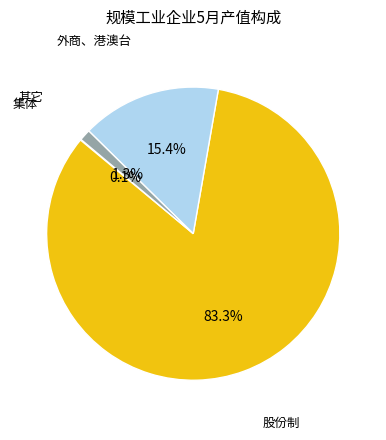

To the nearest percent, what portion does 股份制 represent?

83%